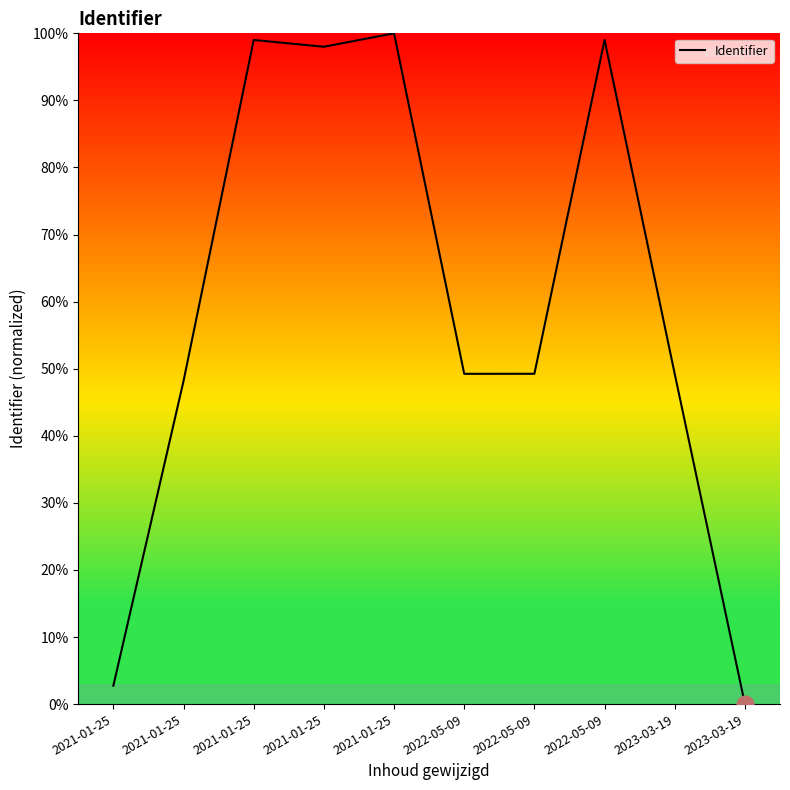

List the labels in order of value, smallest first.

2023-03-19, 2021-01-25, 2021-01-25, 2023-03-19, 2022-05-09, 2022-05-09, 2021-01-25, 2021-01-25, 2022-05-09, 2021-01-25